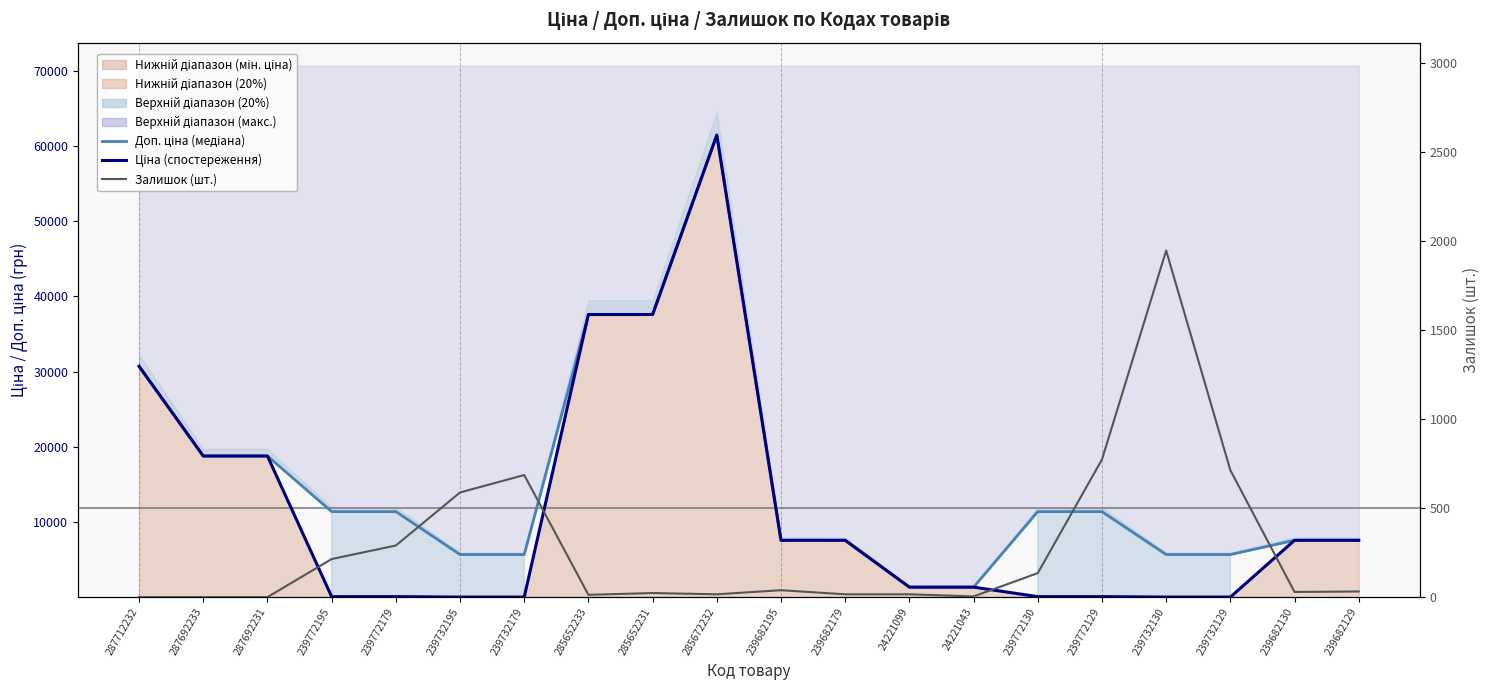

After their last crossing, which series has the higher values: Залишок (шт.) or Ціна (спостереження)?

Ціна (спостереження)